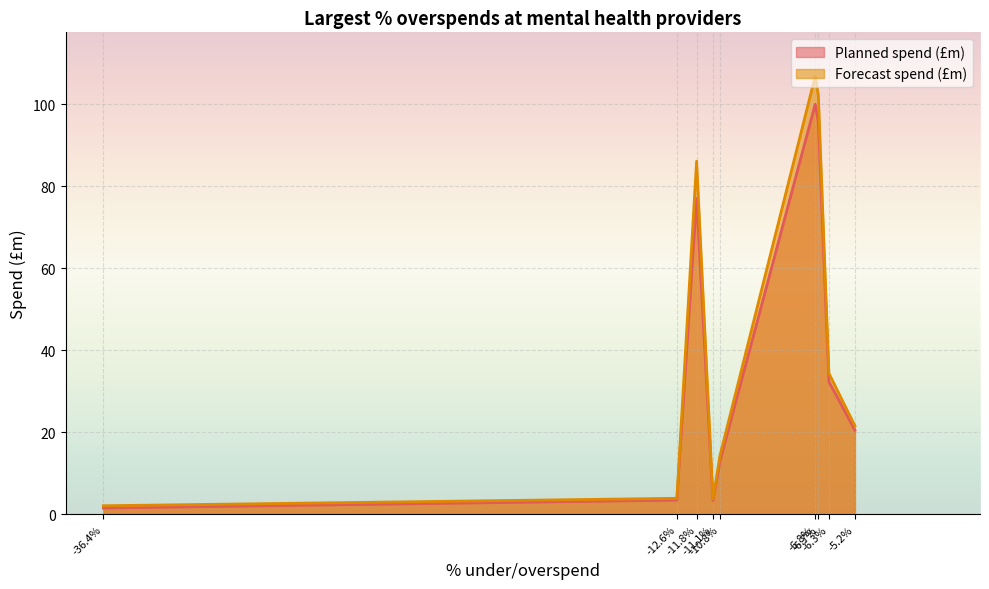

The Forecast spend (£m) series shows 30.5 at -6.7%. True or false?

False